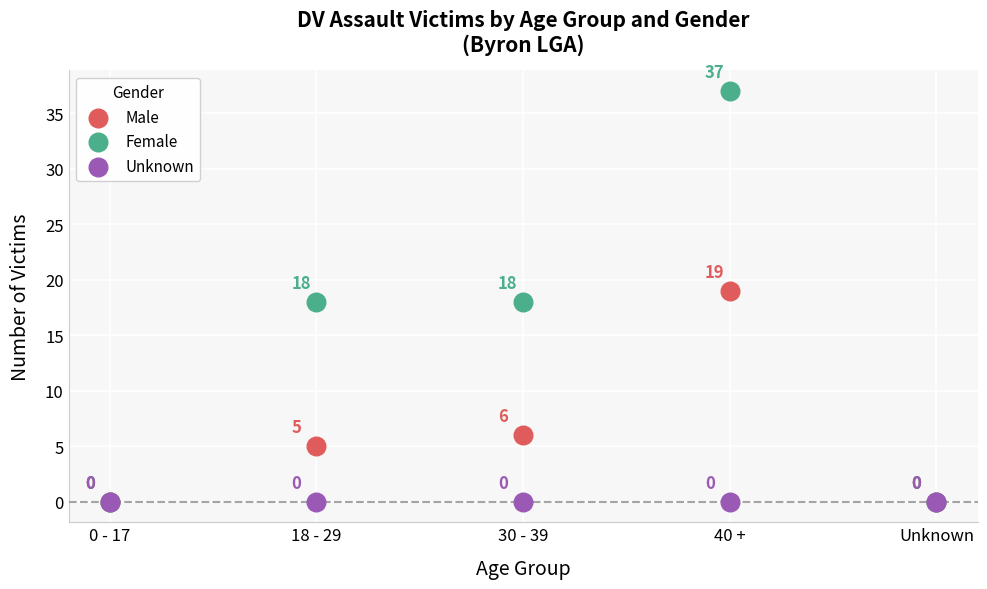

In the Female series, what Y value is closest to 18?

18